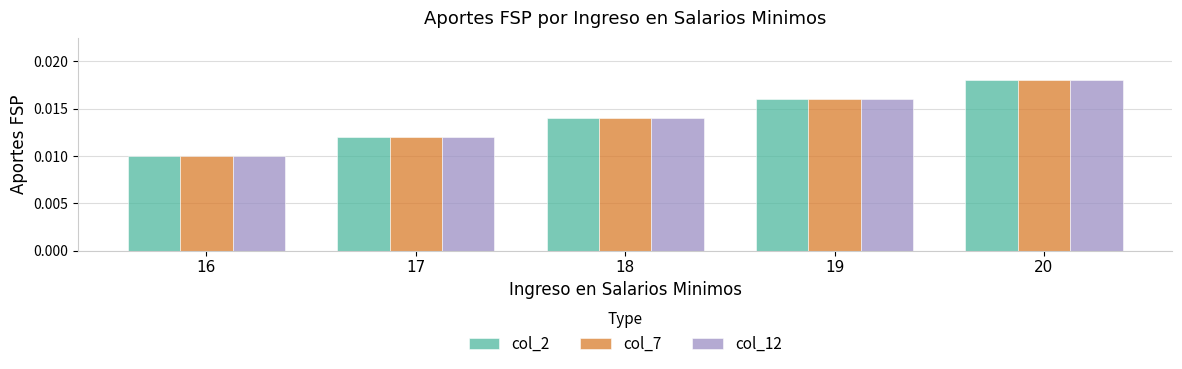

Rank the categories by col_2 value from lowest to highest.

16, 17, 18, 19, 20